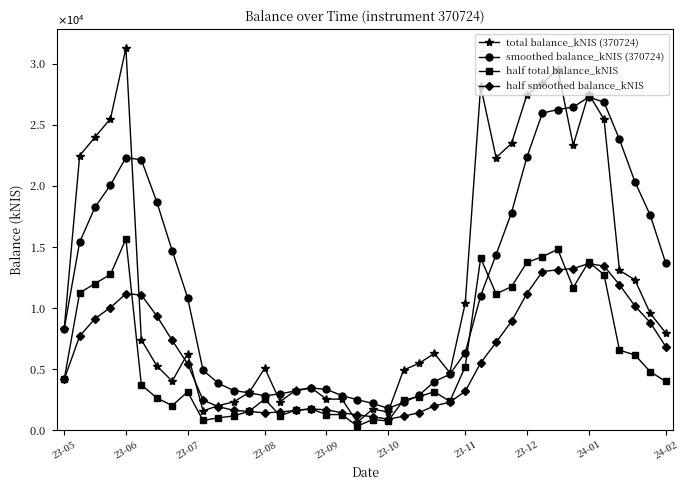

In smoothed balance_kNIS (370724), how many points are higher than both neighbors (excluding endpoints)?

3